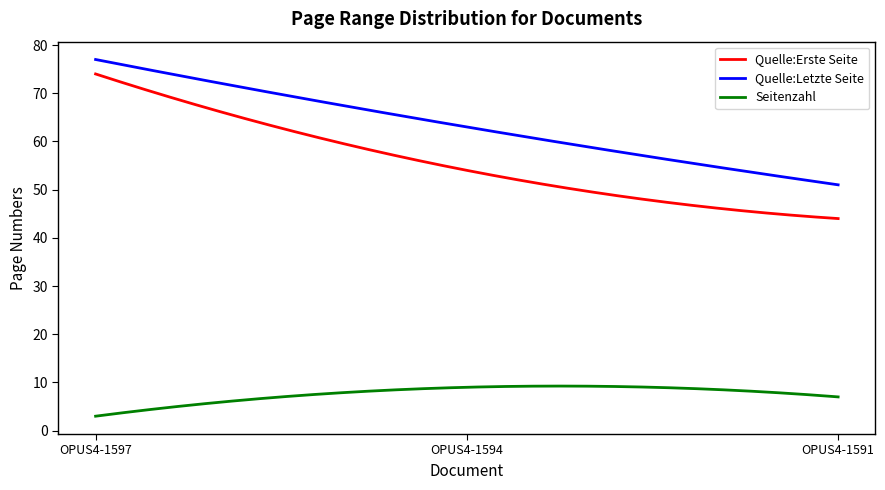

True or false: Seitenzahl and Quelle:Erste Seite intersect in this chart.

False